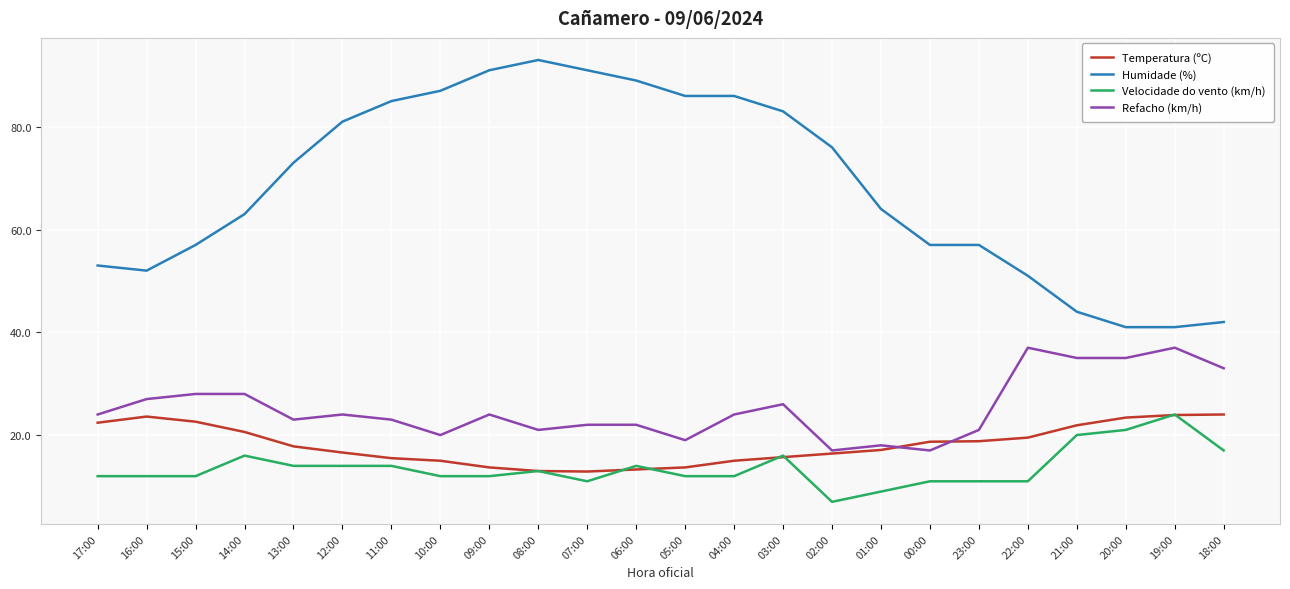

Which series has the widest spread of values?

Humidade (%)